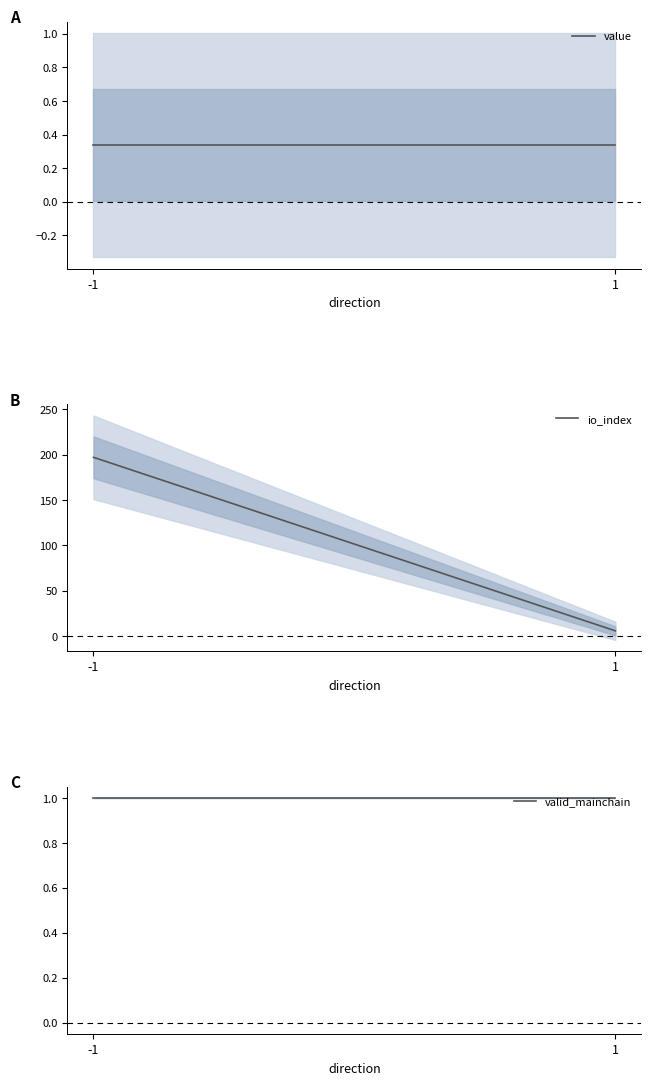

What is the average value of the value series?

0.3